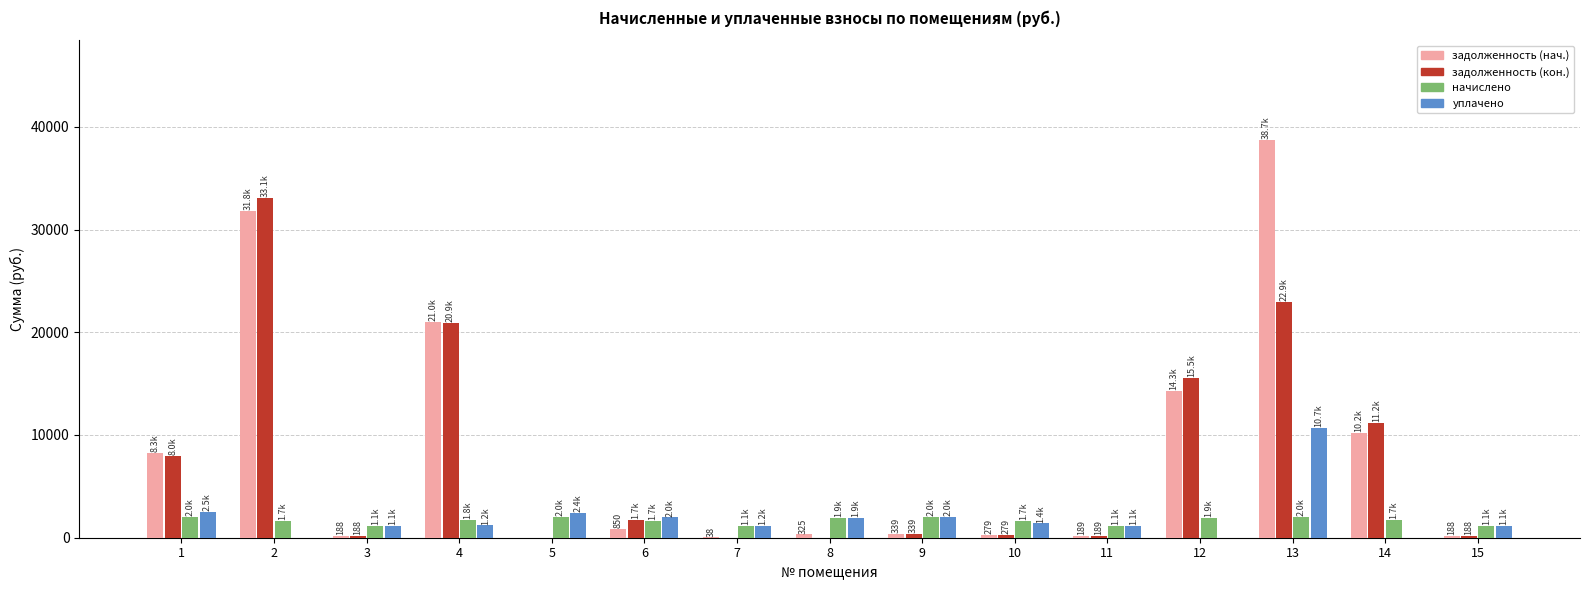

Between 4 and 11, which series saw the biggest shift?

задолженность (нач.)